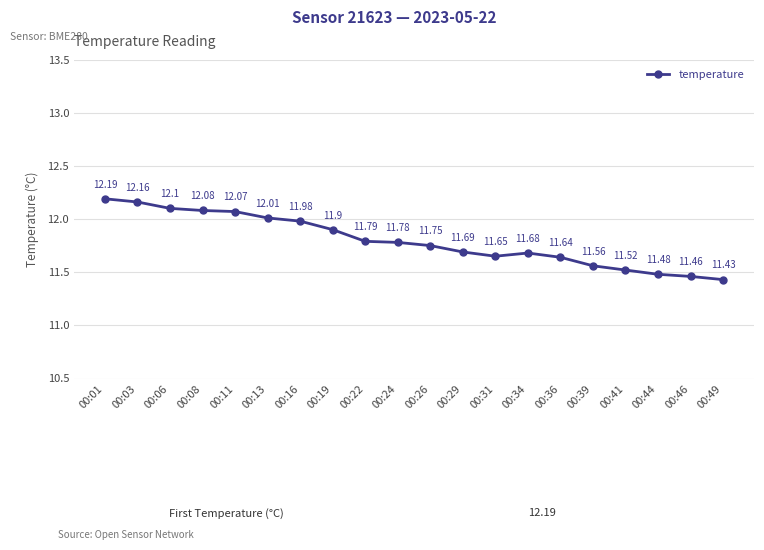

True or false: the data shows 12.1 at 00:11.

True